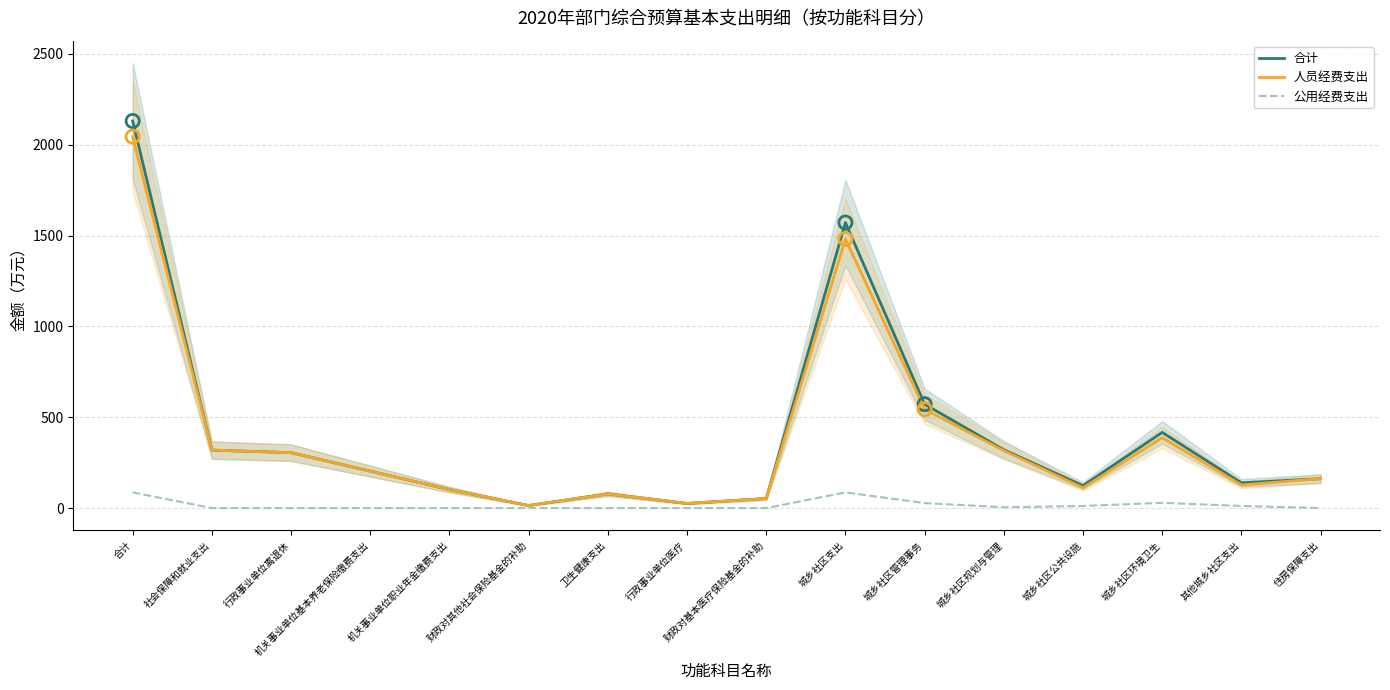

What is the total value across all series at 合计?

4261.5